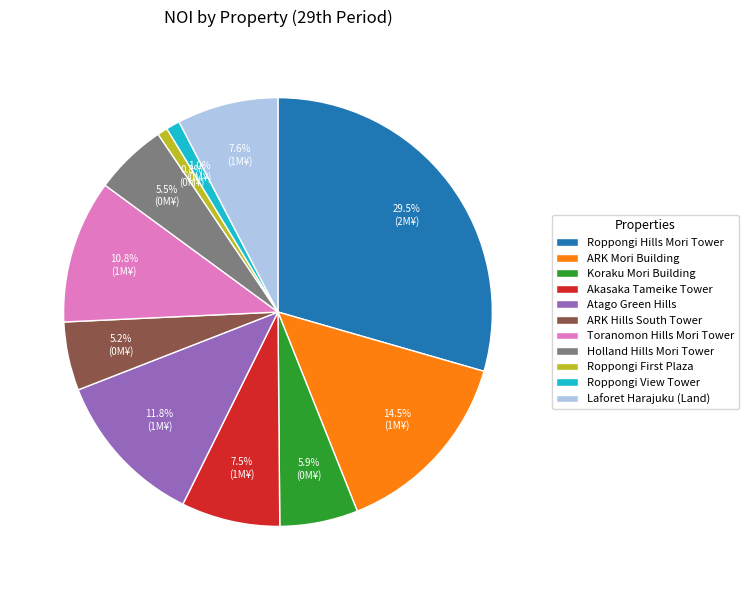

Which category has the biggest portion of the pie?

Roppongi Hills Mori Tower